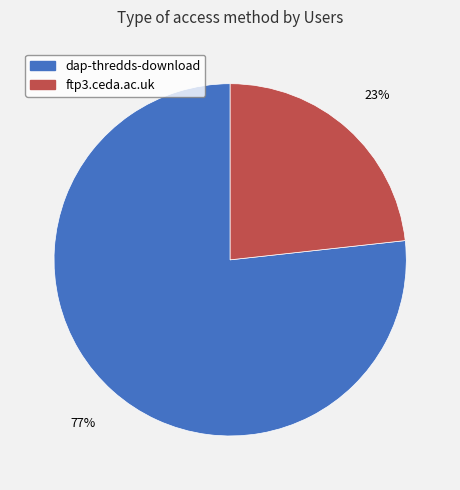

To the nearest percent, what portion does ftp3.ceda.ac.uk represent?

23%